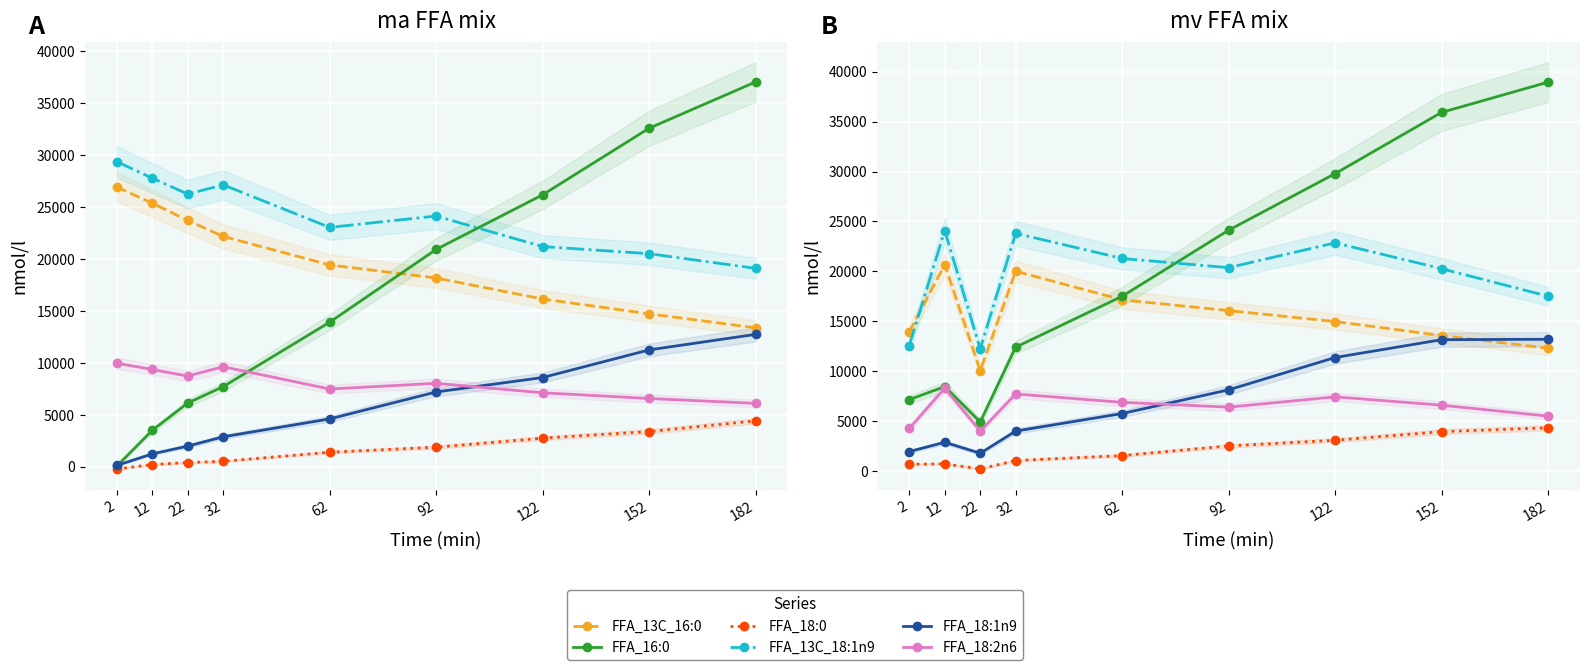

Reading left to right, what are all the values shown in this chart?

FFA_13C_16:0: 13939	20677	10064	20017	17149	16070	14975	13575	12303
FFA_16:0: 7155	8465	4919	12411	17508	24125	29788	35920	38949
FFA_18:0: 686	725	213	1060	1557	2520	3089	3950	4338
FFA_13C_18:1n9: 12561	24078	12247	23807	21291	20373	22854	20267	17510
FFA_18:1n9: 1955	2886	1785	4009	5765	8137	11374	13158	13203
FFA_18:2n6: 4266	8302	4001	7722	6886	6403	7435	6600	5504